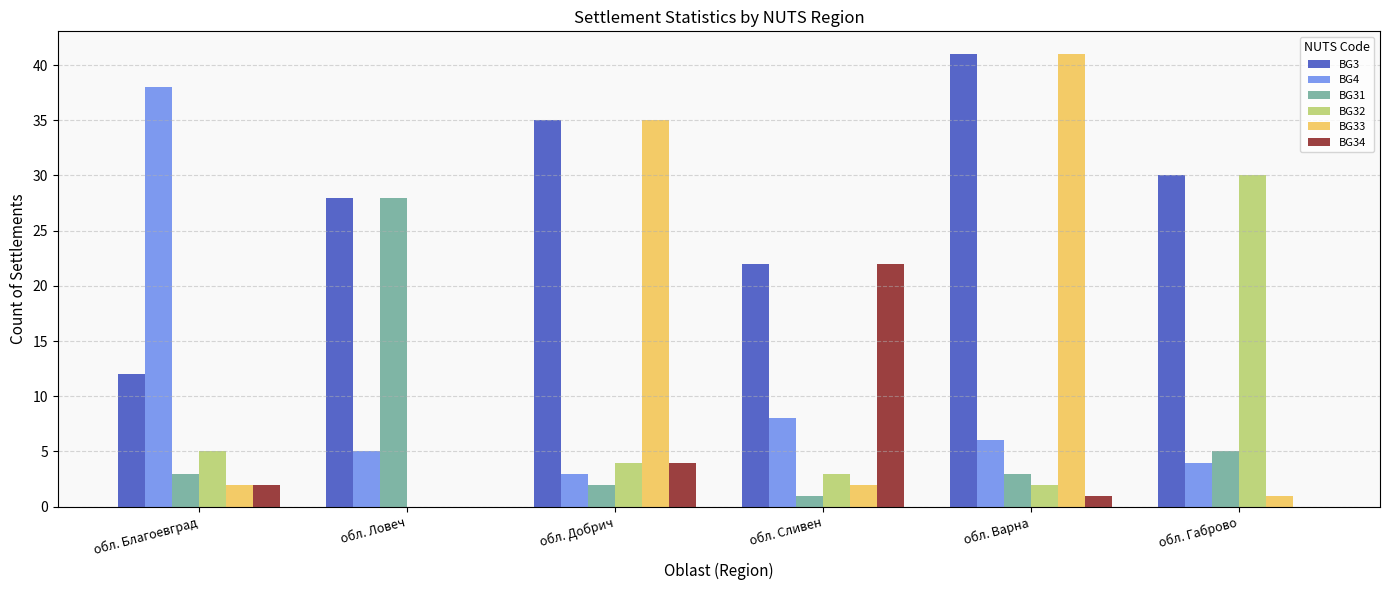

Which series has the widest spread of values?

BG33